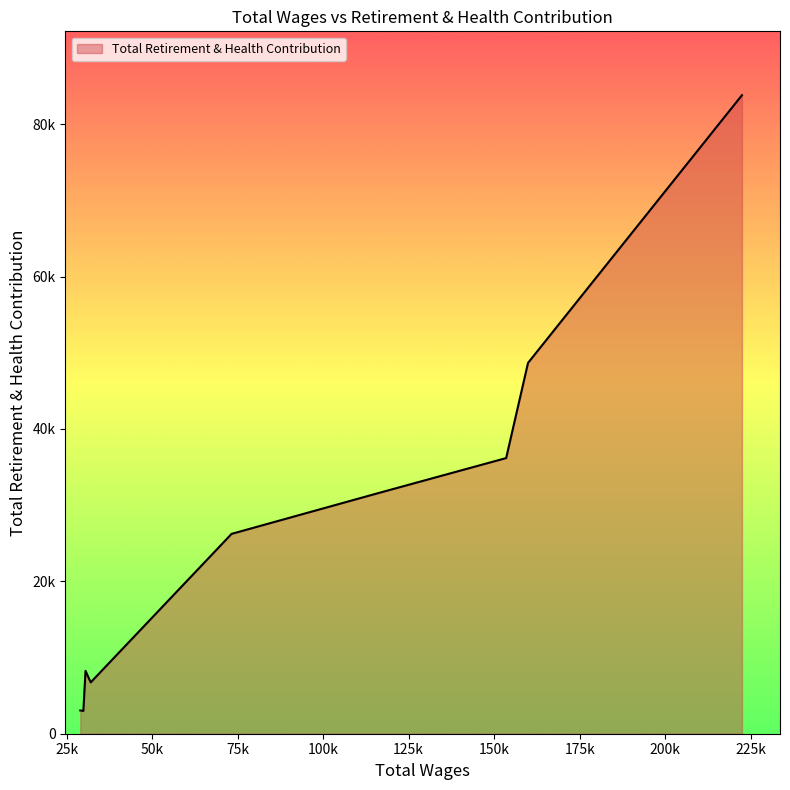

Which label corresponds to the largest value in the chart?

222451.0